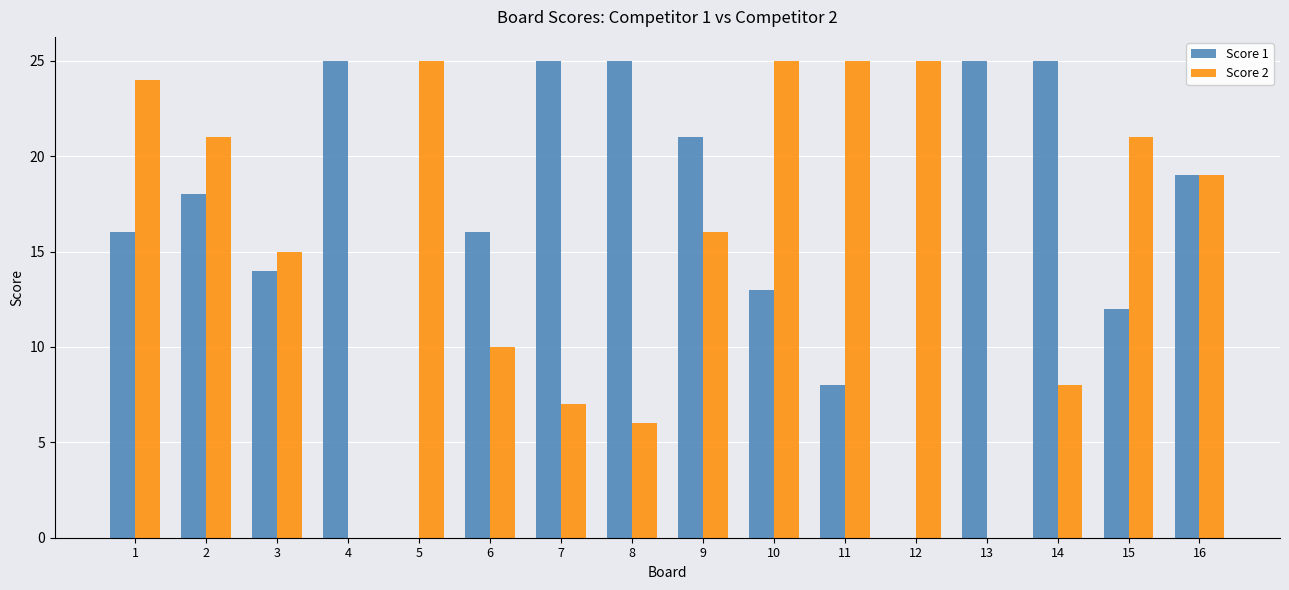

Reading right to left, list all the values displayed in this chart.

Score 1: 16=19	15=12	14=25	13=25	12=0	11=8	10=13	9=21	8=25	7=25	6=16	5=0	4=25	3=14	2=18	1=16
Score 2: 16=19	15=21	14=8	13=0	12=25	11=25	10=25	9=16	8=6	7=7	6=10	5=25	4=0	3=15	2=21	1=24